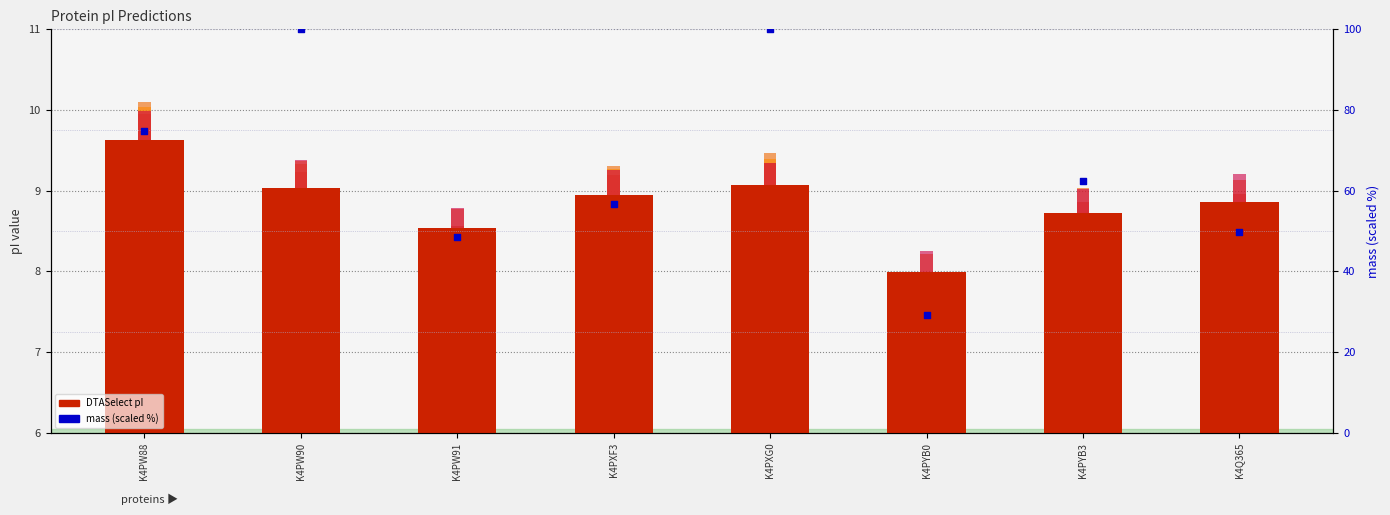

Which series reaches the maximum Y coordinate?

mass (scaled %)